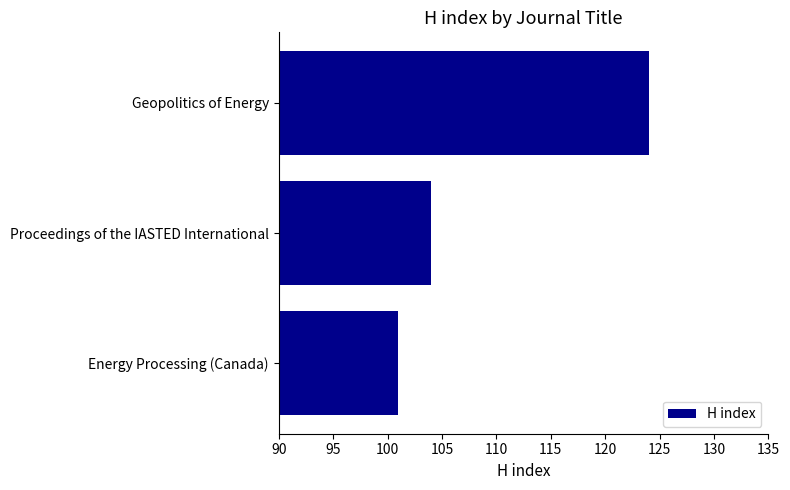

Approximately how many times larger is the value at Proceedings of the IASTED International compared to Geopolitics of Energy?

0.8